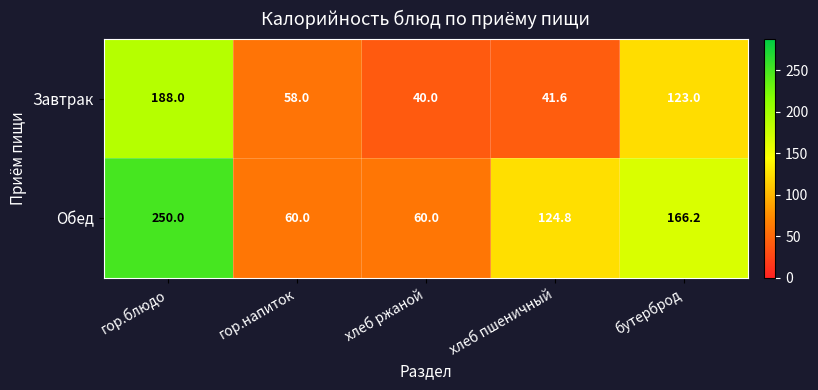

At which category does the chart reach its minimum across all series?

хлеб ржаной